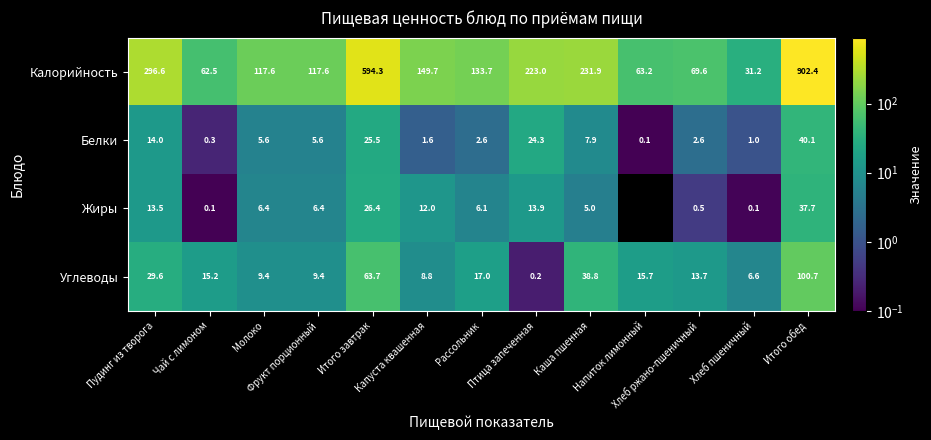

At Фрукт порционный, list the series in order from largest to smallest.

Калорийность, Углеводы, Жиры, Белки